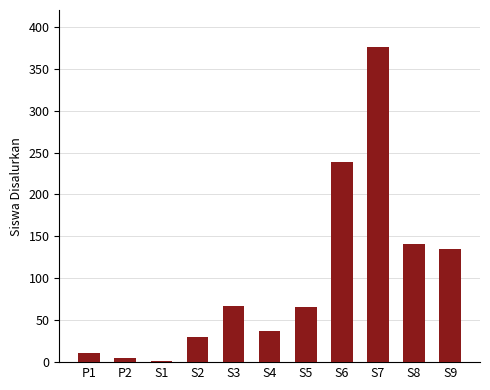

The chart shows a value of 135 at S9. True or false?

True